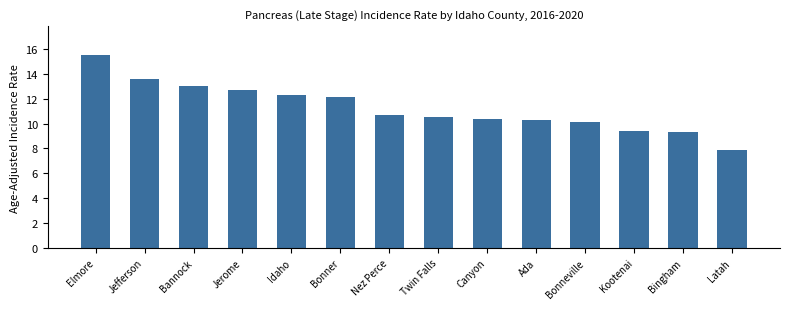

At which label is the value closest to 11?

Nez Perce